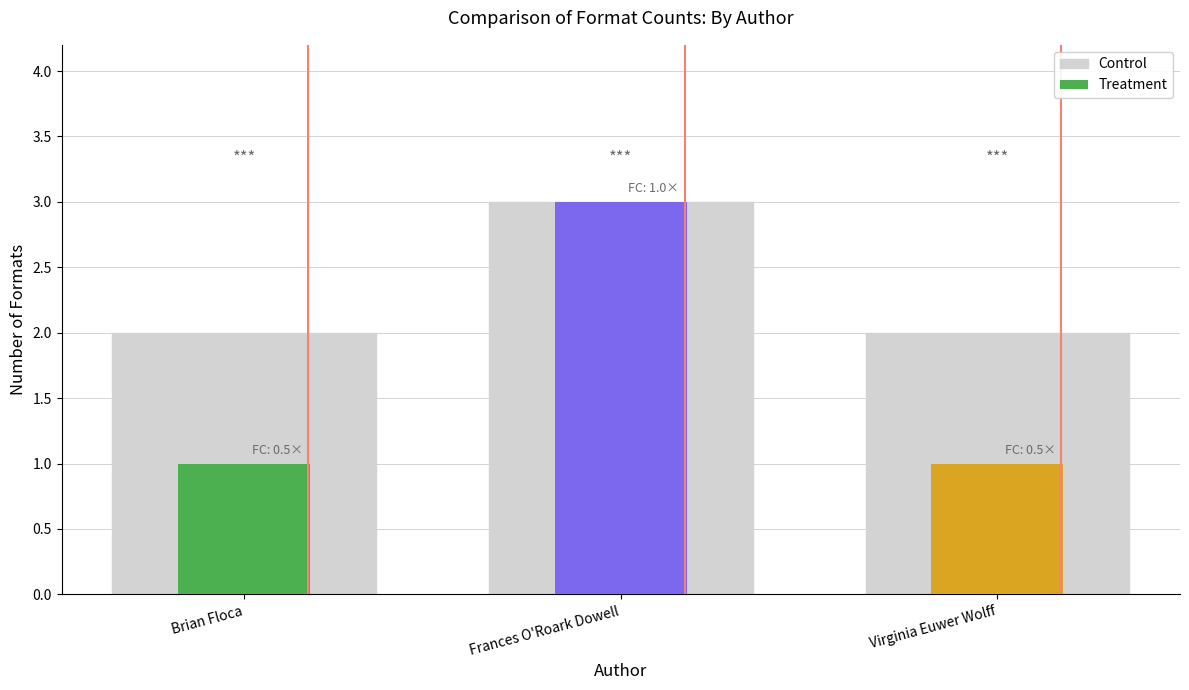

Are the bars grouped side by side (vs. stacked)?

No